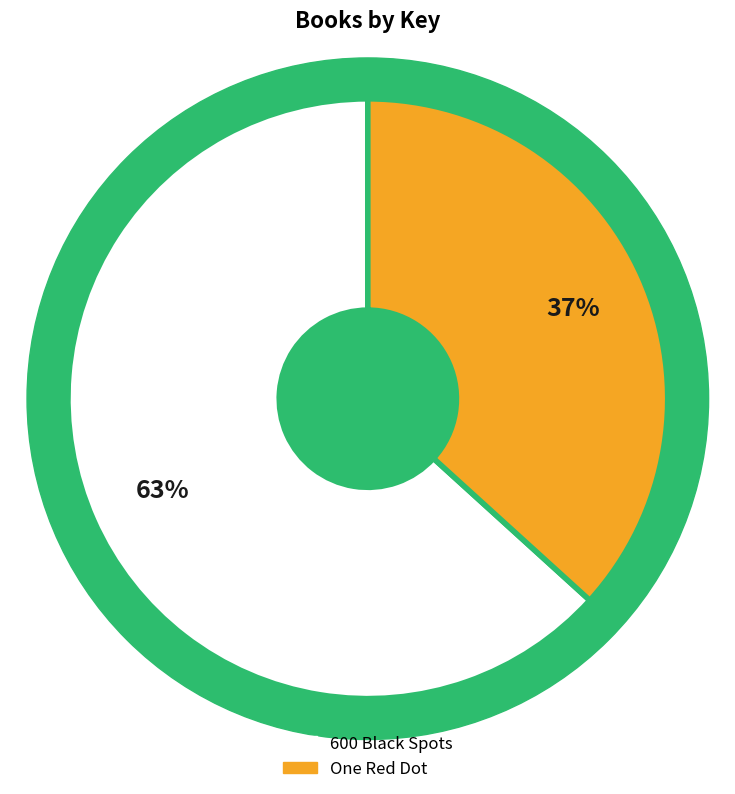

The 600 Black Spots slice represents 63% of the pie. True or false?

True